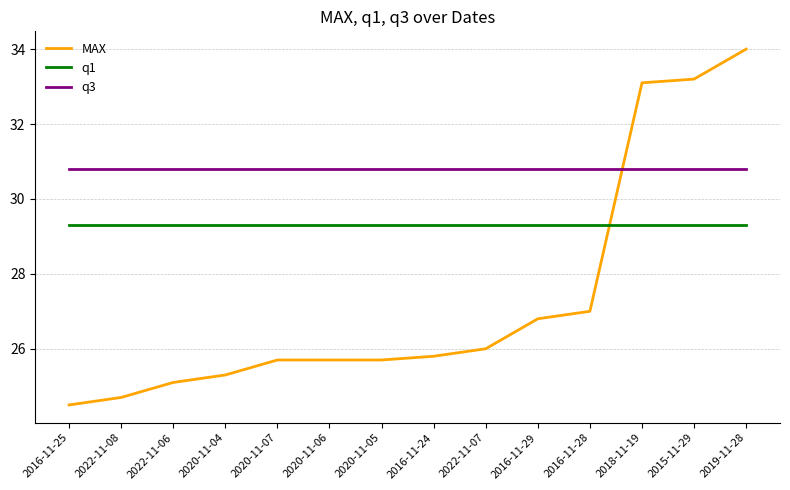

What position from the right is 2016-11-24?

7